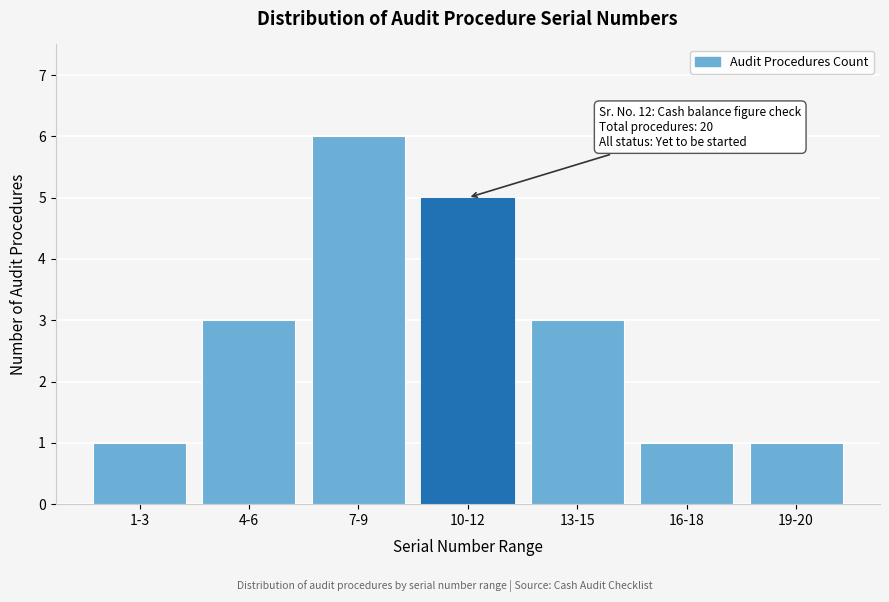

Reading right to left, list all the values displayed in this chart.

19-20=1	16-18=1	13-15=3	10-12=5	7-9=6	4-6=3	1-3=1